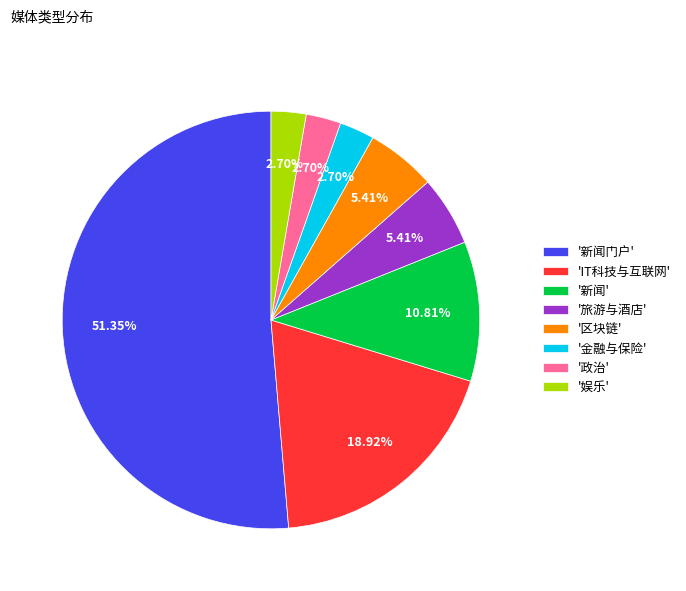

What is the majority slice?

'新闻门户'